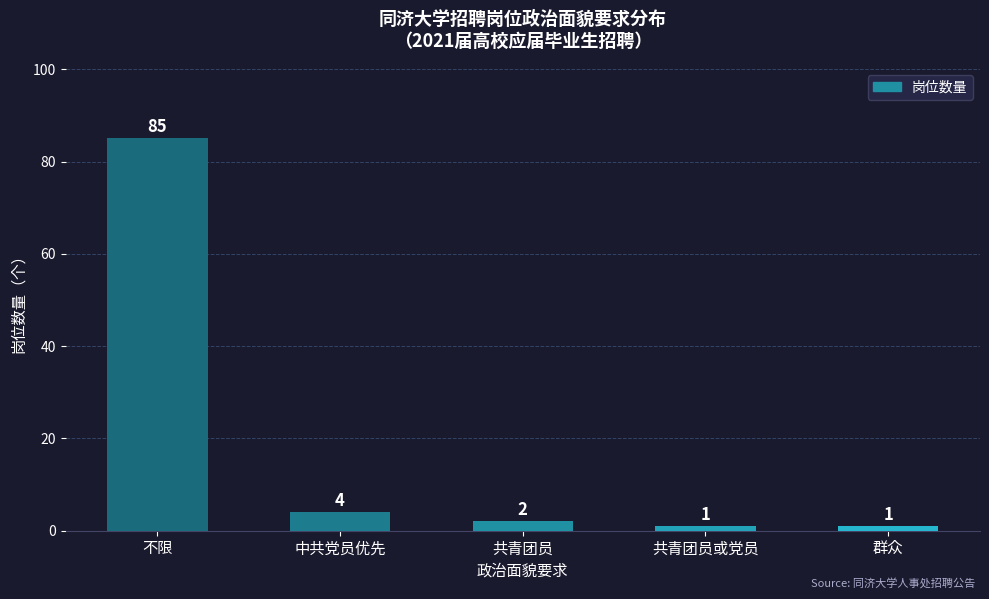

Between 共青团员 and 群众, which is larger?

共青团员